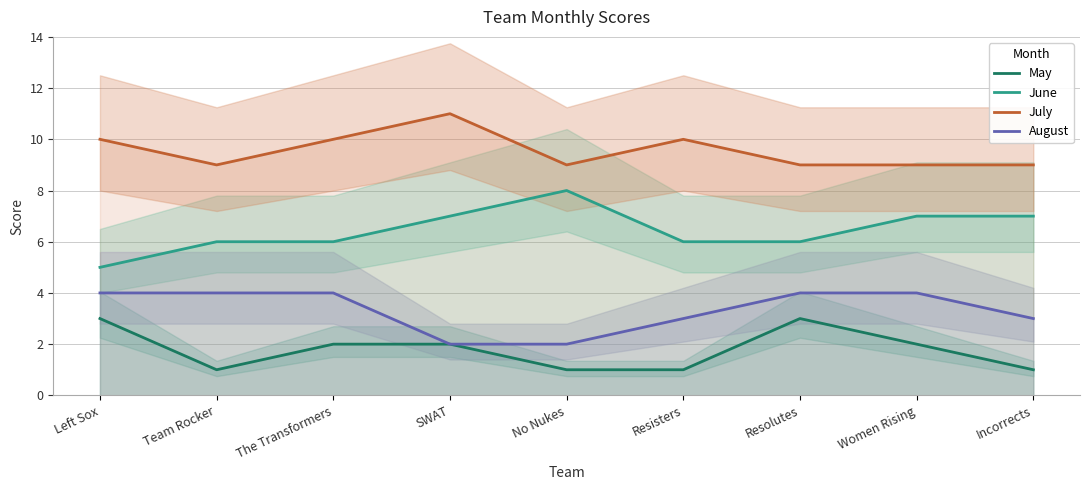

Which series has the largest total across all categories?

July